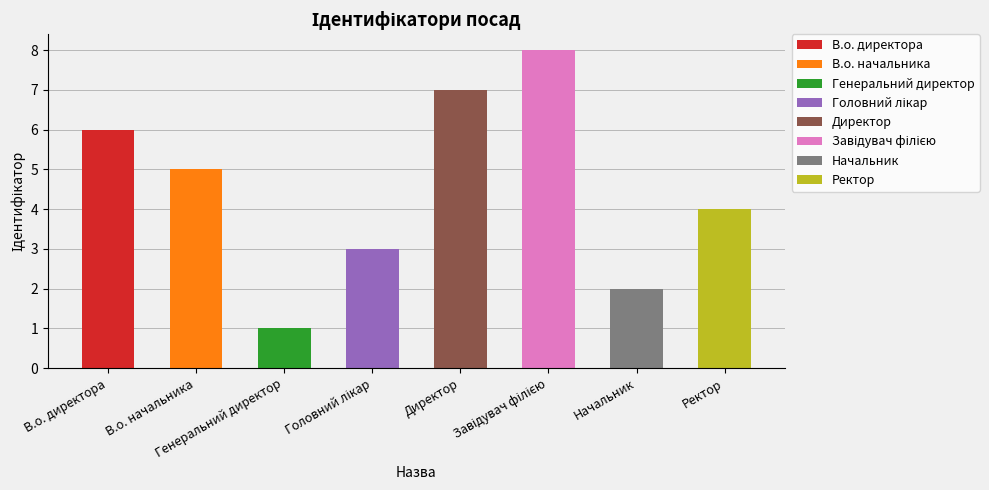

Rank the categories by value from highest to lowest.

Завідувач філією, Директор, В.о. директора, В.о. начальника, Ректор, Головний лікар, Начальник, Генеральний директор